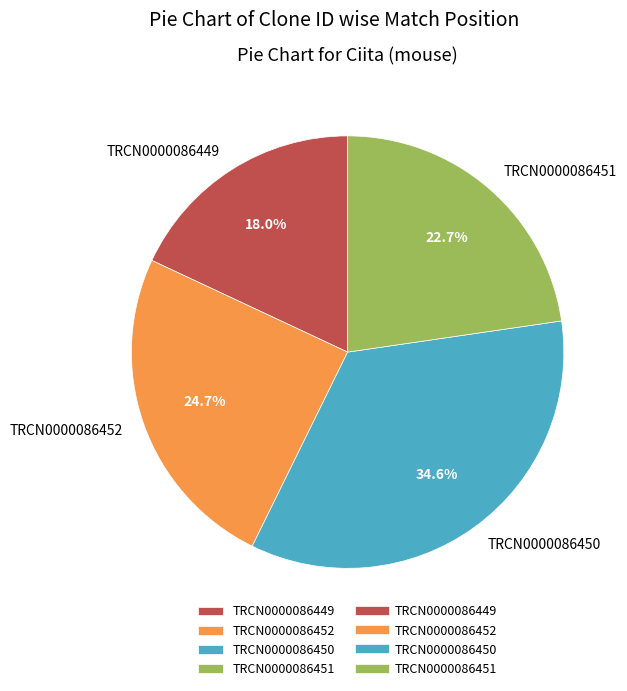

True or false: TRCN0000086451 accounts for 16% of the total.

False